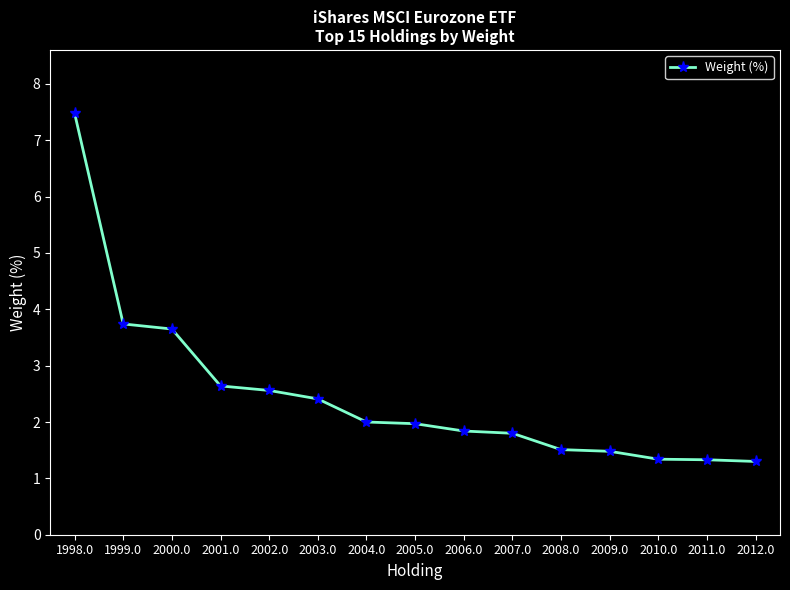

Approximately how many times larger is the value at 2005.0 compared to 2002.0?

0.8